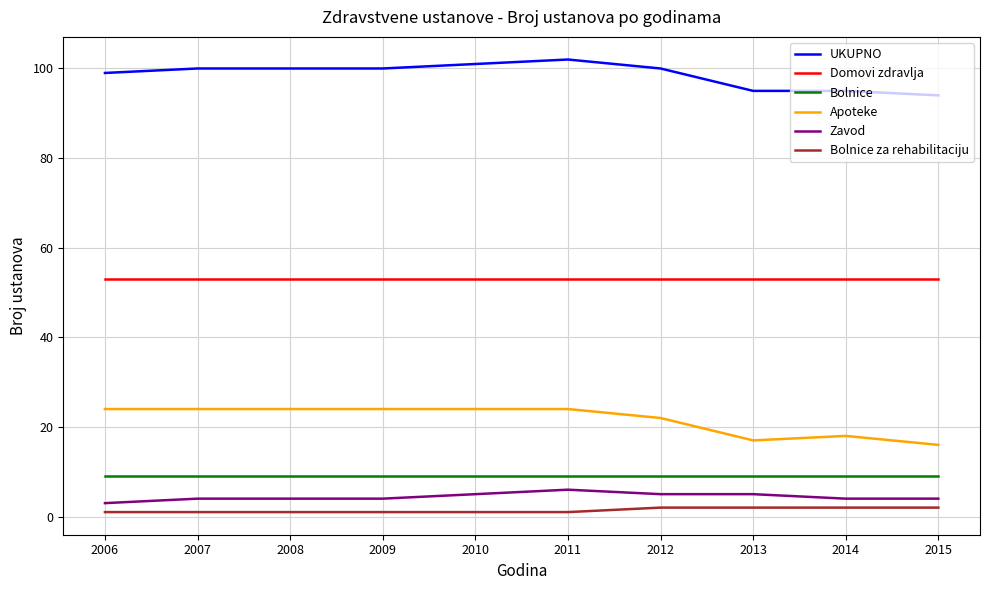

The Apoteke series shows 24 at 2009. True or false?

True